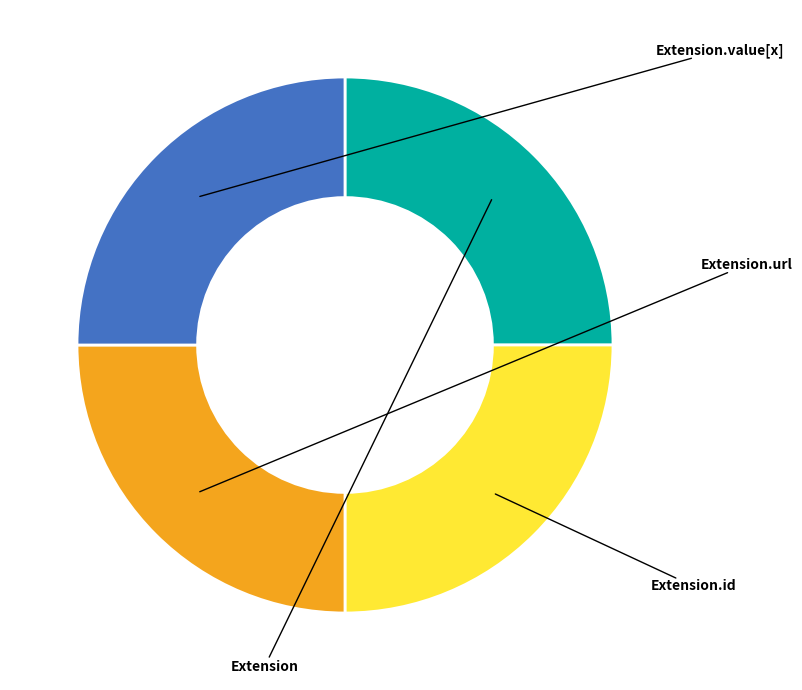

Is there any slice that represents more than half of the pie?

No